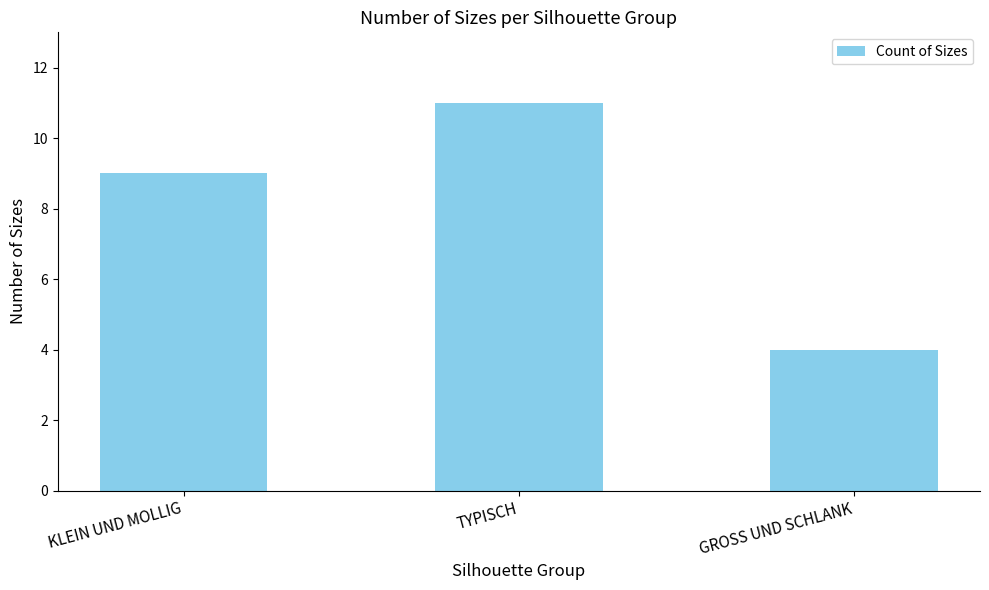

Rank the categories by value from lowest to highest.

GROSS UND SCHLANK, KLEIN UND MOLLIG, TYPISCH